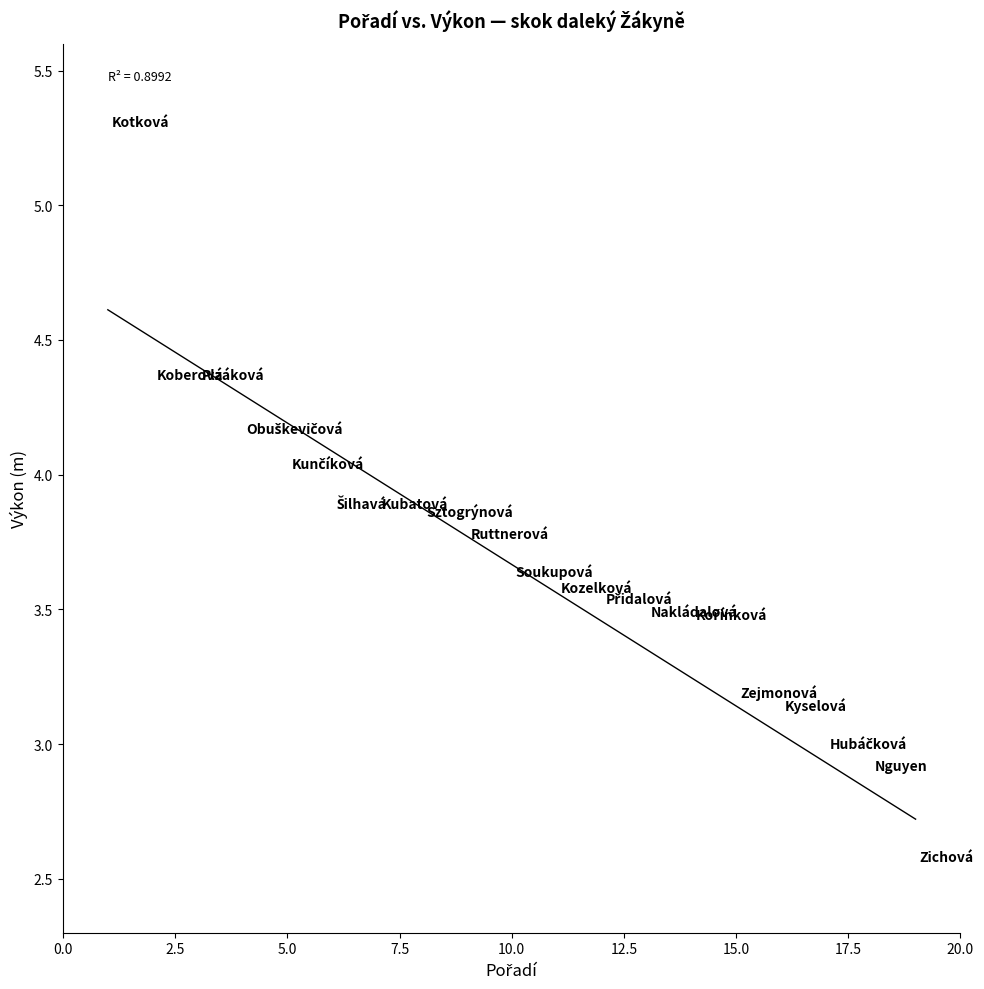

What is the range of Y values (max minus min)?

2.7